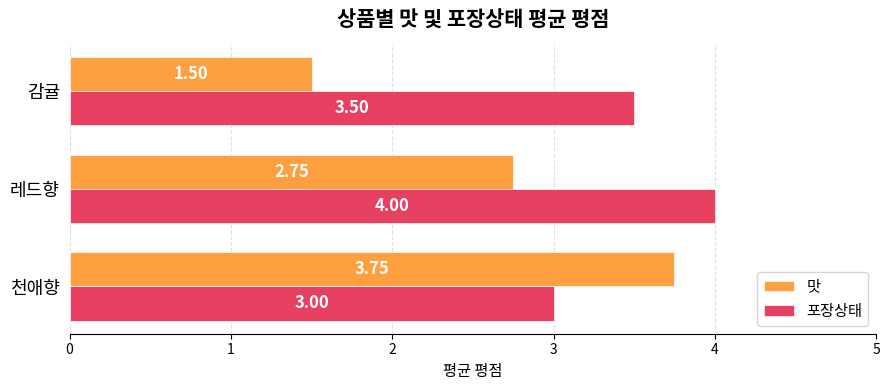

Count the 맛 values in the range 1 to 3.

2